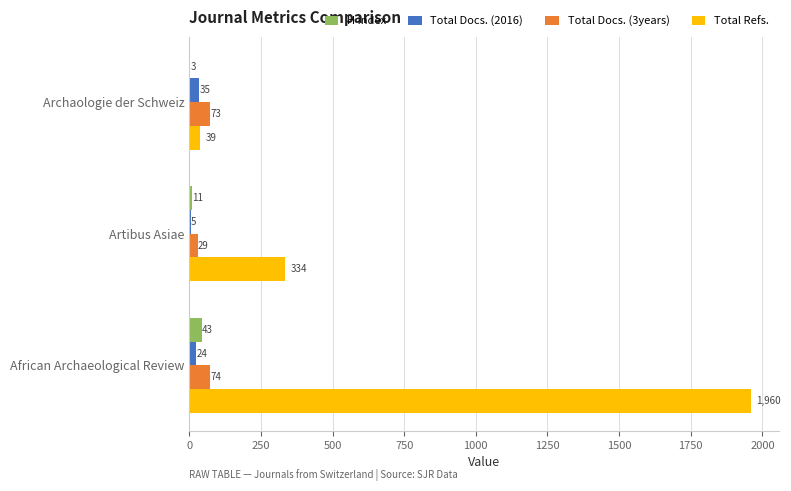

How many data points does each series have?

3